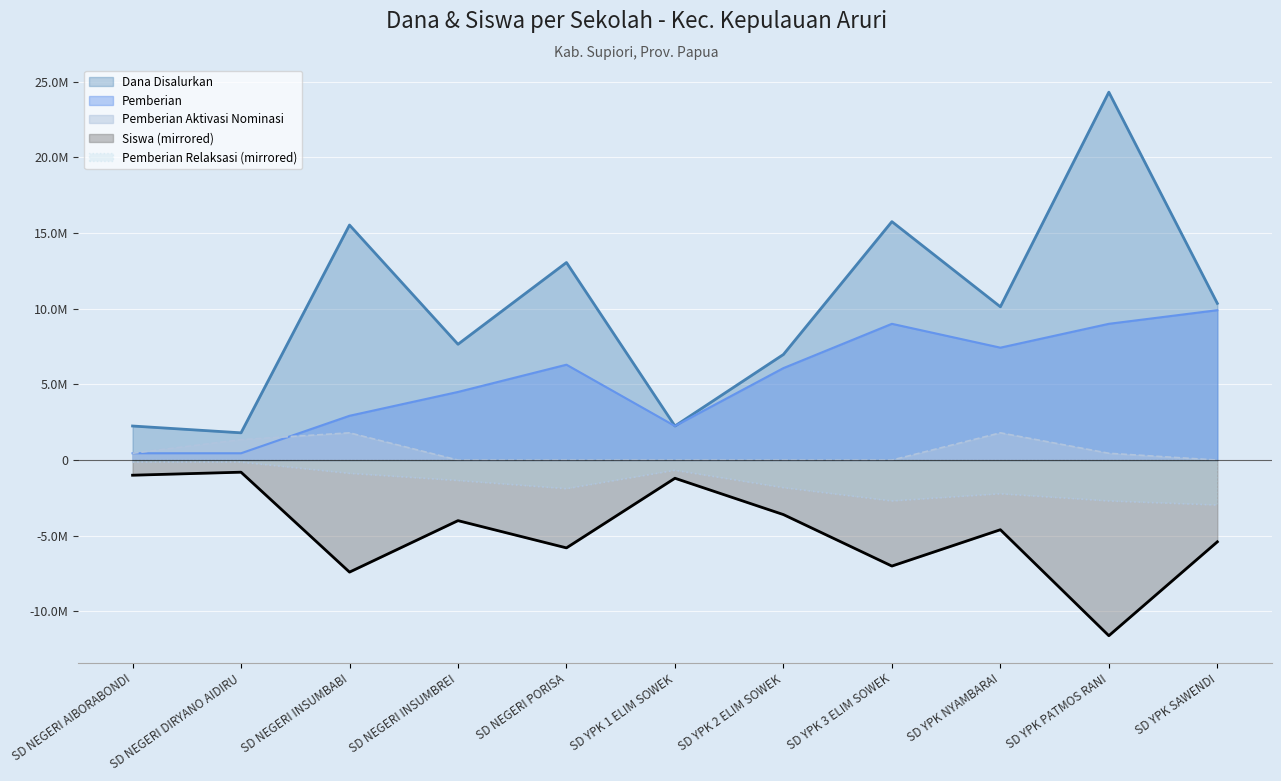

What is the highest value of the Pemberian series?

9900000